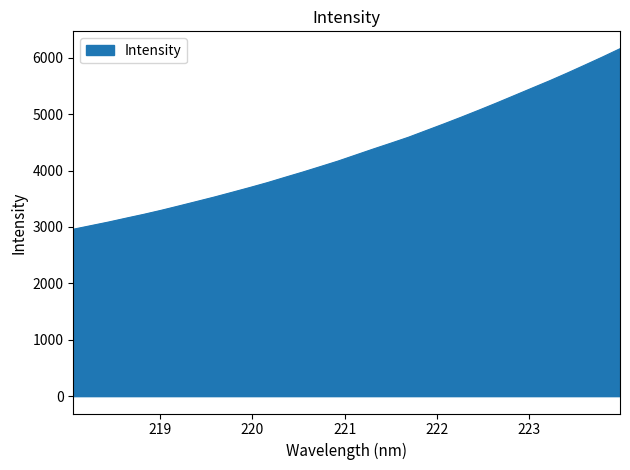

What is the maximum value shown in the chart?

6162.5